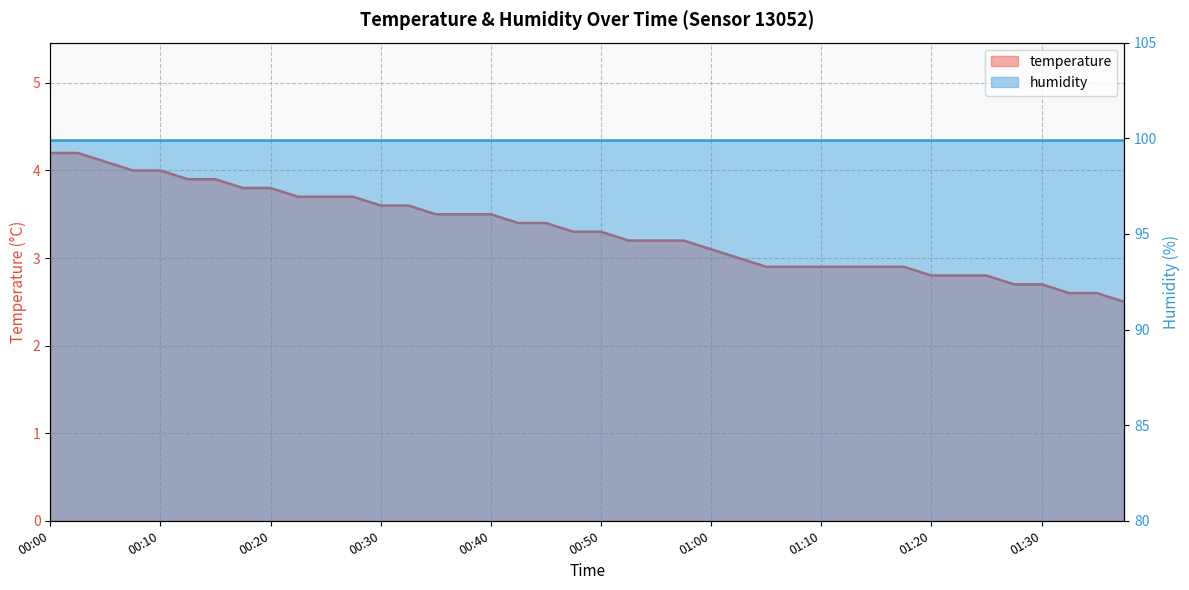

What is the label of the 3rd point from the left?

00:05